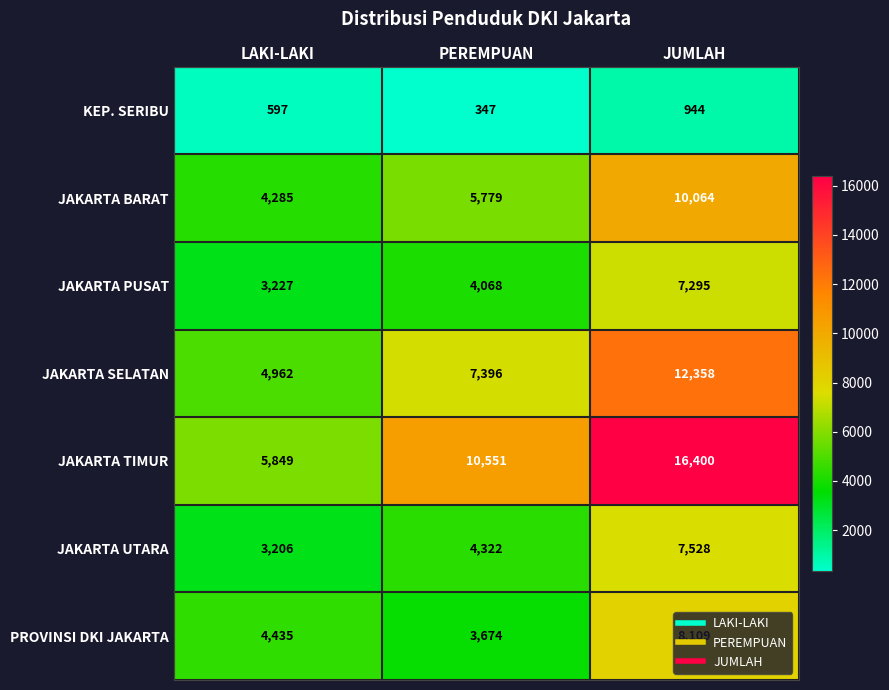

What is the total value across all series at JUMLAH?

62698